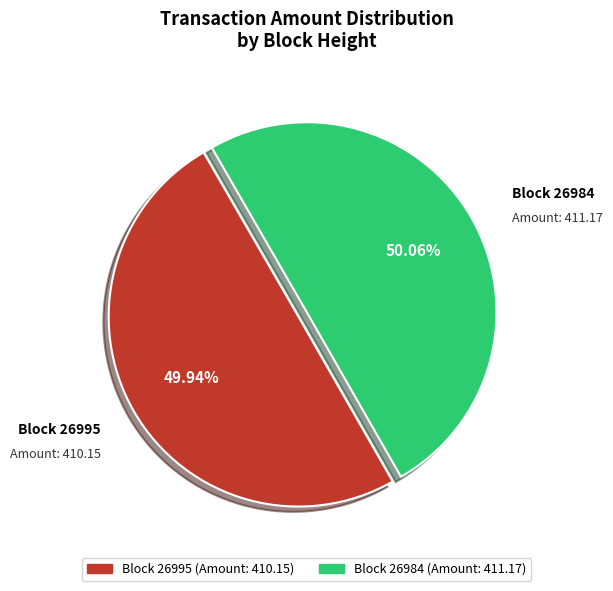

How many slices are in this pie chart?

2